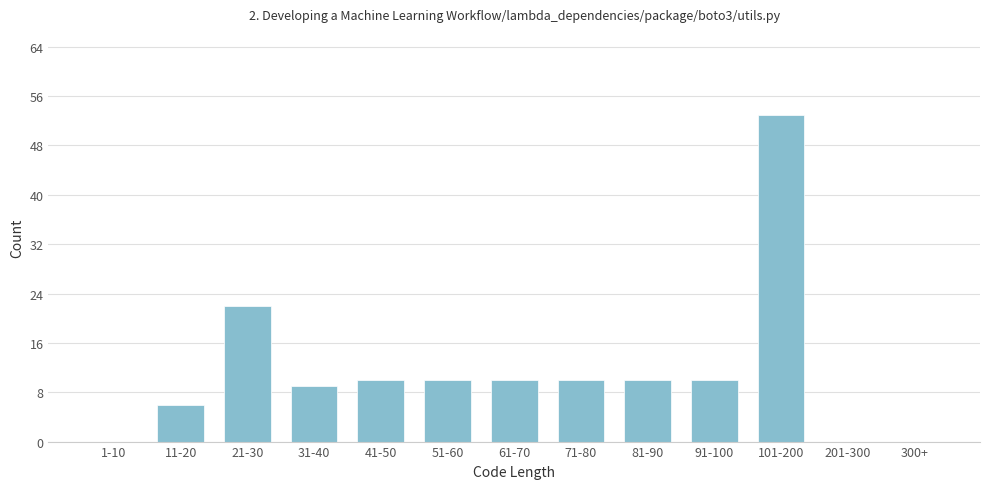

Reading left to right, what are all the values shown in this chart?

1-10=0	11-20=6	21-30=22	31-40=9	41-50=10	51-60=10	61-70=10	71-80=10	81-90=10	91-100=10	101-200=53	201-300=0	300+=0